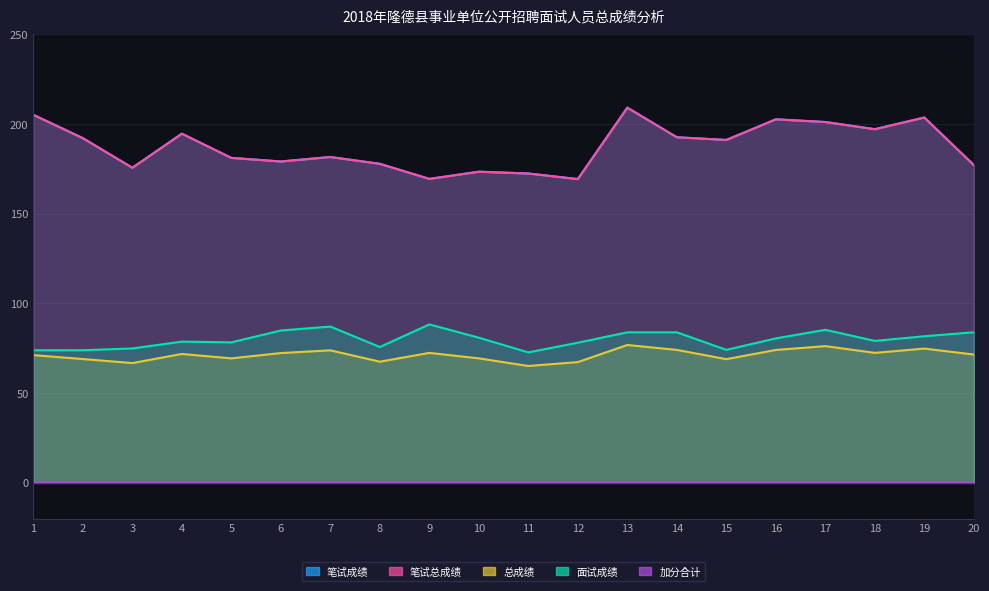

What is the sum of all 面试成绩 values?

1597.8